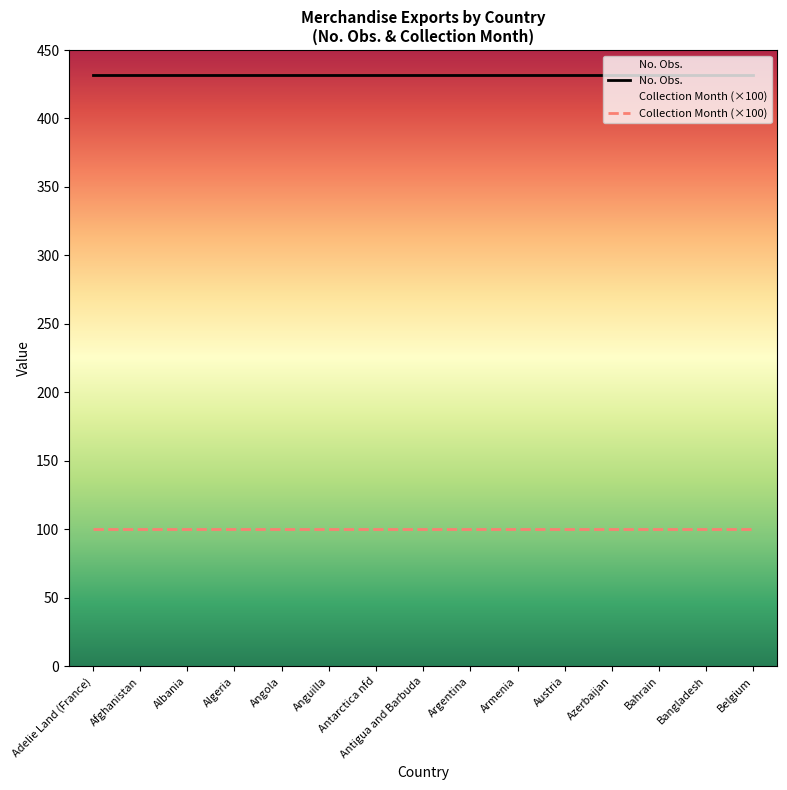

What is the minimum value for No. Obs.?

432